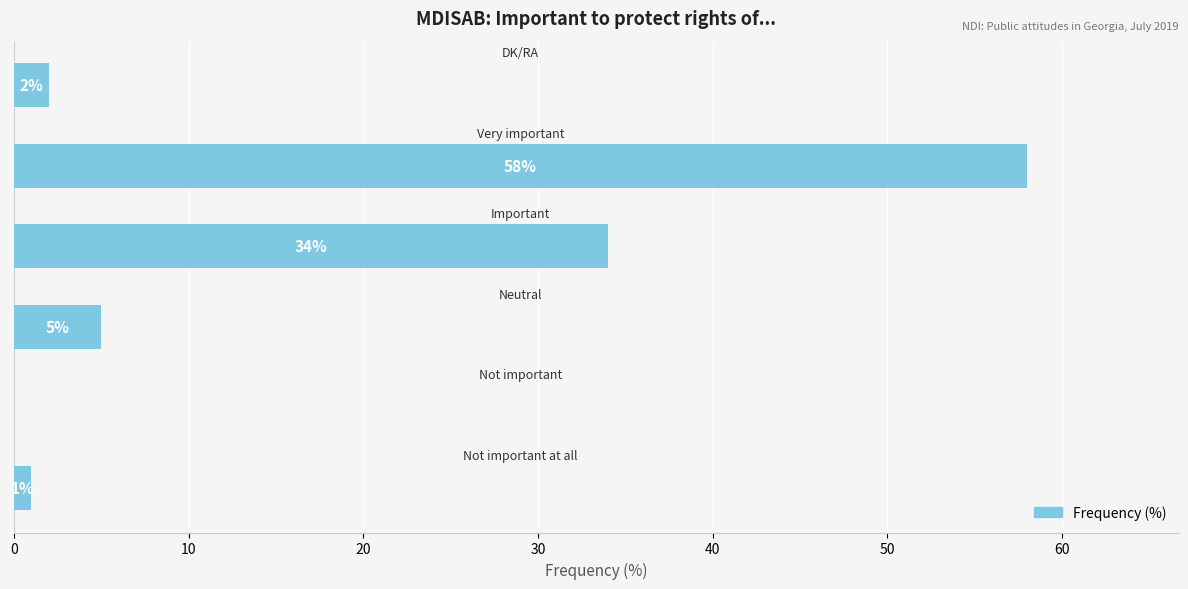

What is the maximum value shown in the chart?

58